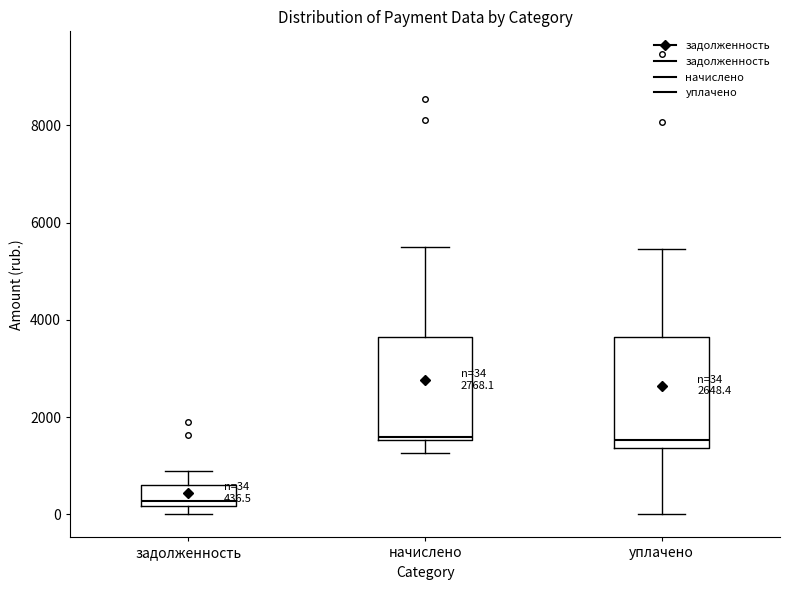

Which box has the lowest median line?

задолженность